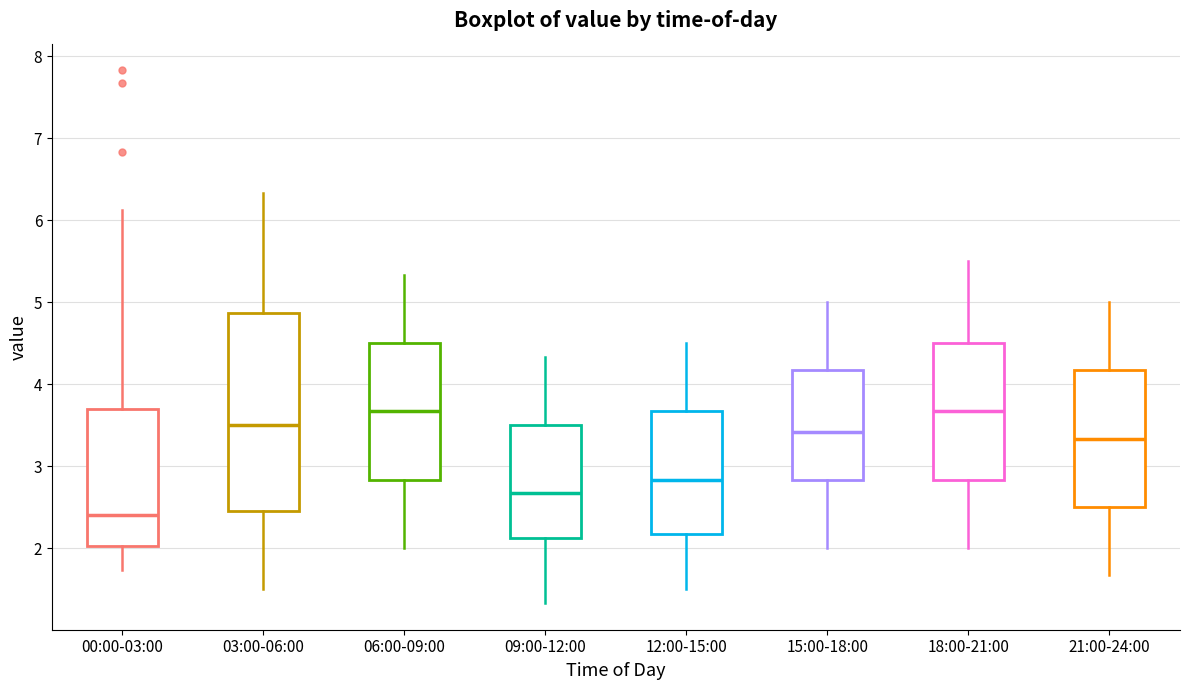

Where is the lower edge of the box for 09:00-12:00 on the y-axis? The values are not printed on the chart, so give them approximately, as read against the axis.

2.1